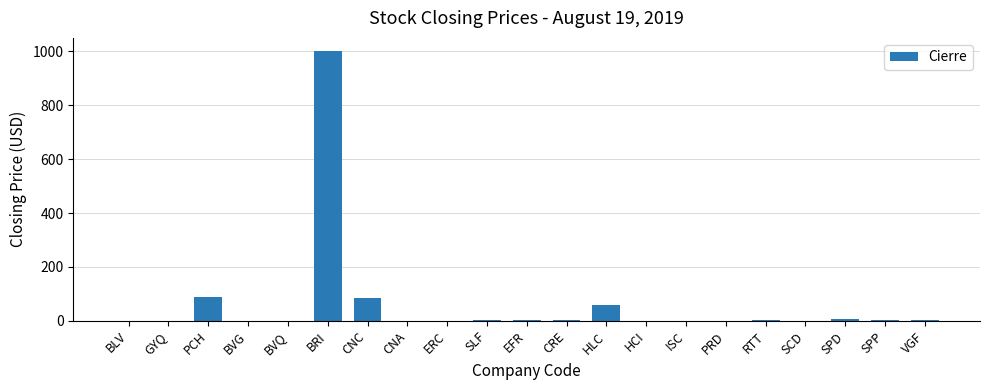

Which category has the highest value across all series?

BRI